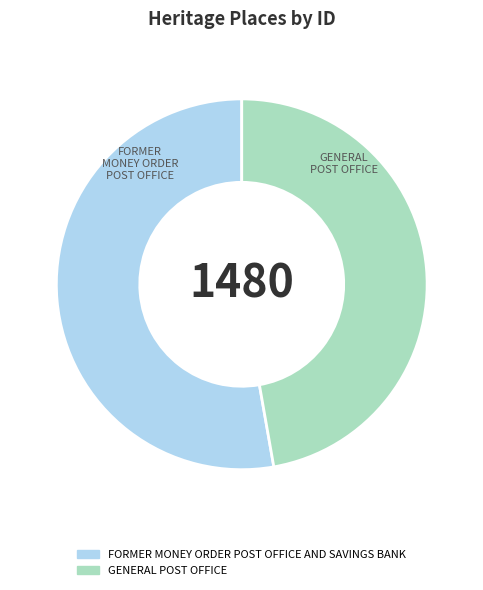

Is the sum of FORMER MONEY ORDER POST OFFICE AND SAVINGS BANK and GENERAL POST OFFICE greater than half?

Yes